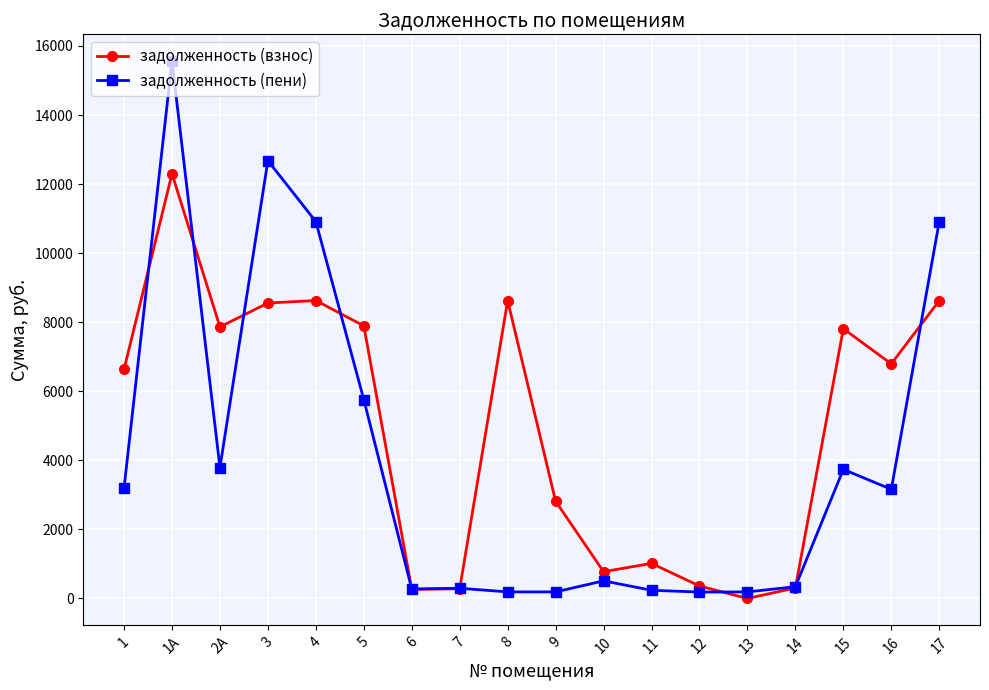

What position from the right is 2А?

16